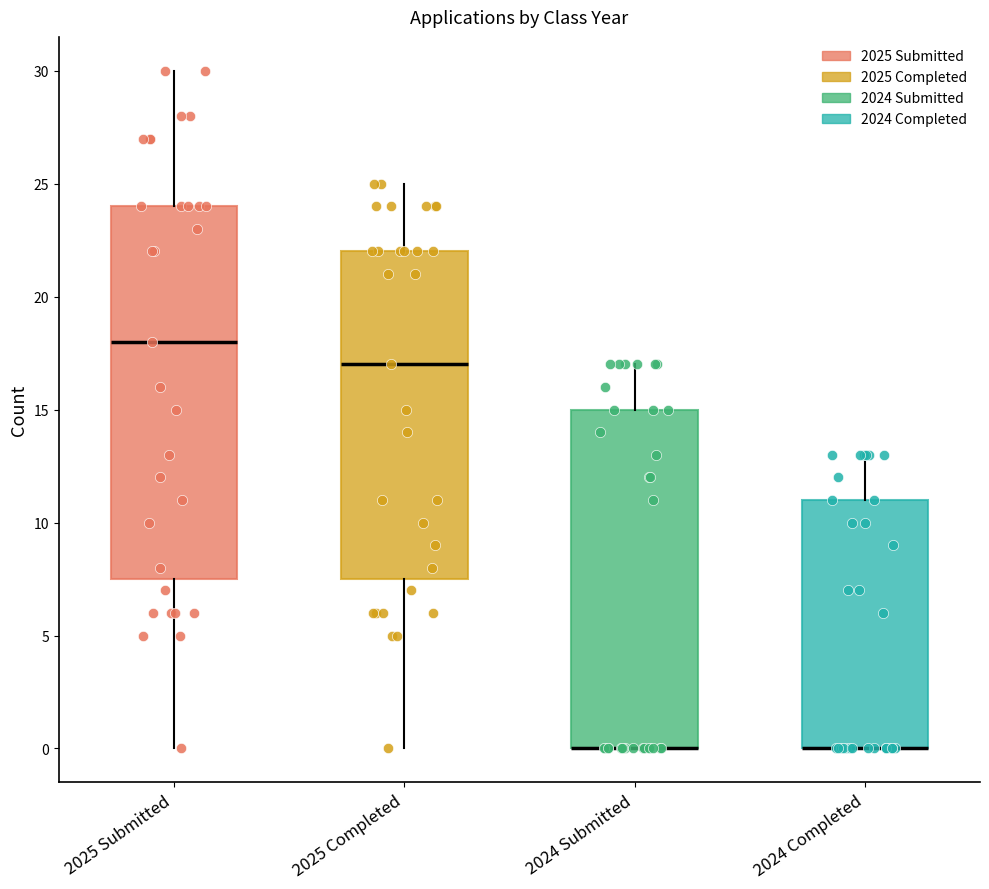

Where is the lower edge of the box for 2025 Completed on the y-axis? The values are not printed on the chart, so give them approximately, as read against the axis.

7.5